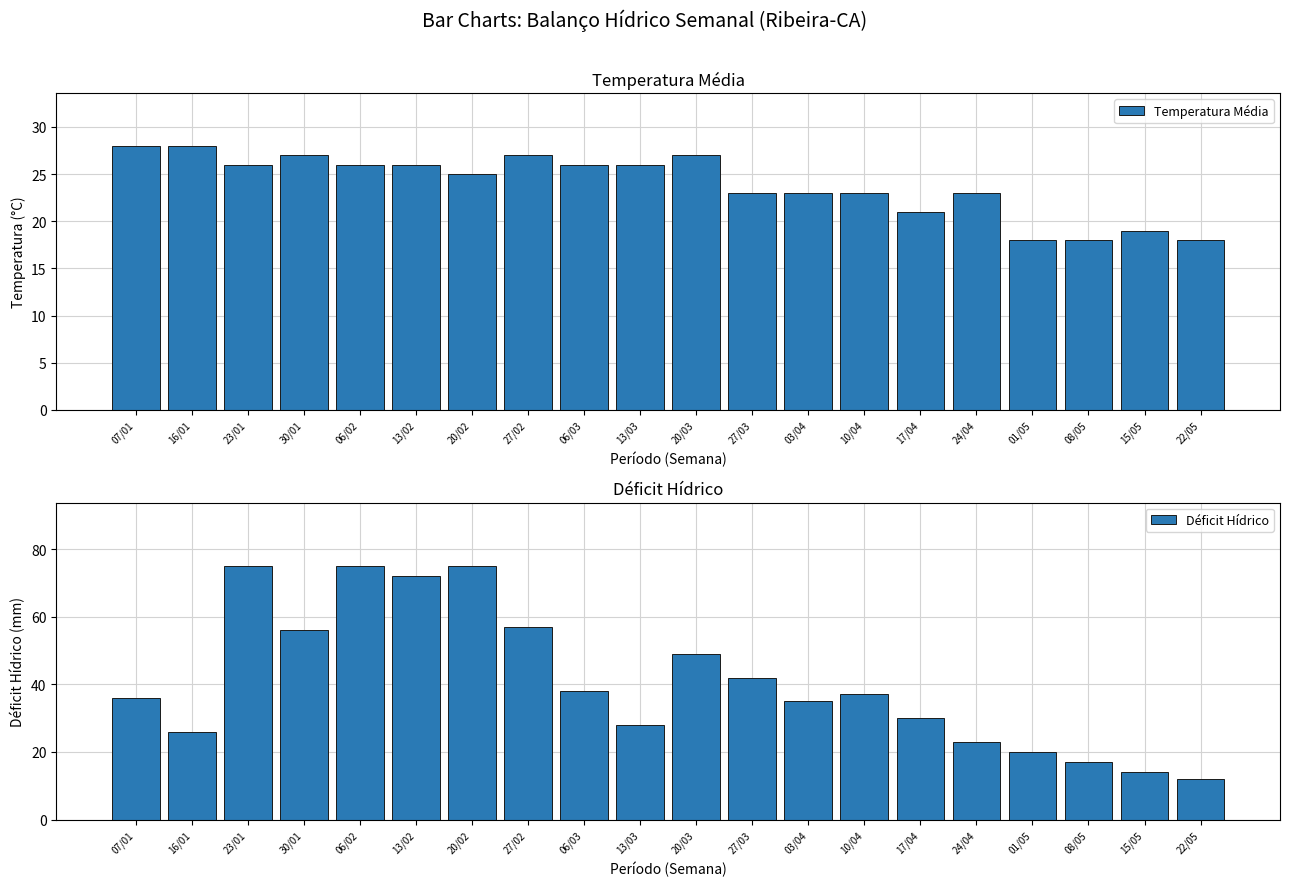

Reading left to right, extract all data points from this chart.

Temperatura Média: 07/01=28	16/01=28	23/01=26	30/01=27	06/02=26	13/02=26	20/02=25	27/02=27	06/03=26	13/03=26	20/03=27	27/03=23	03/04=23	10/04=23	17/04=21	24/04=23	01/05=18	08/05=18	15/05=19	22/05=18
Déficit Hídrico: 07/01=36	16/01=26	23/01=75	30/01=56	06/02=75	13/02=72	20/02=75	27/02=57	06/03=38	13/03=28	20/03=49	27/03=42	03/04=35	10/04=37	17/04=30	24/04=23	01/05=20	08/05=17	15/05=14	22/05=12